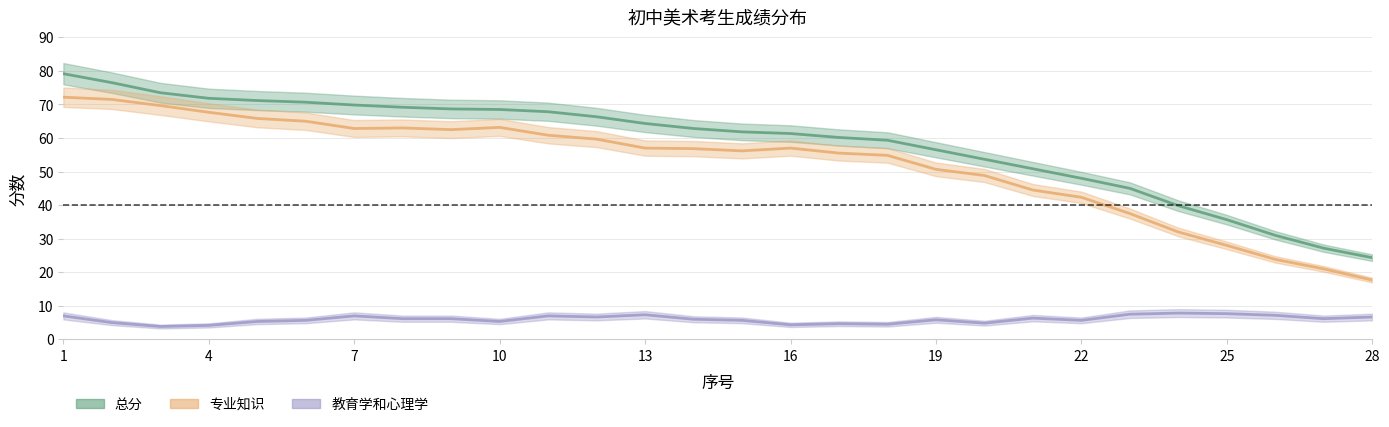

What is the sum of all 专业知识 values?

1467.5